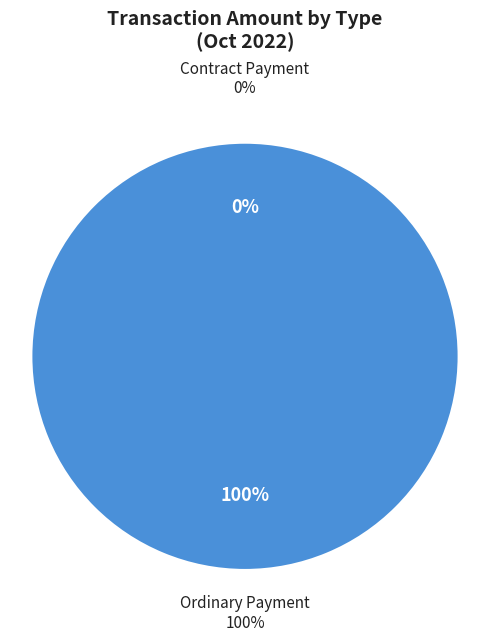

How many slices are in this pie chart?

2